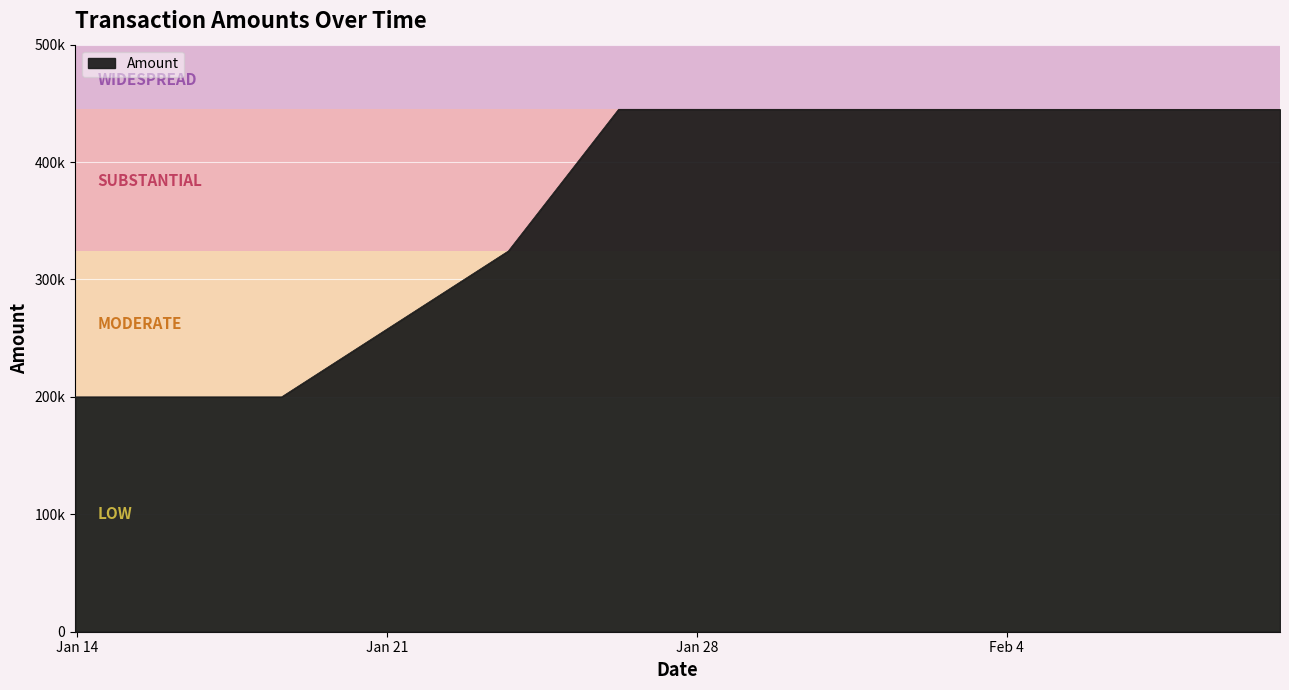

What is the value of the 20th point from the left?

444926.2